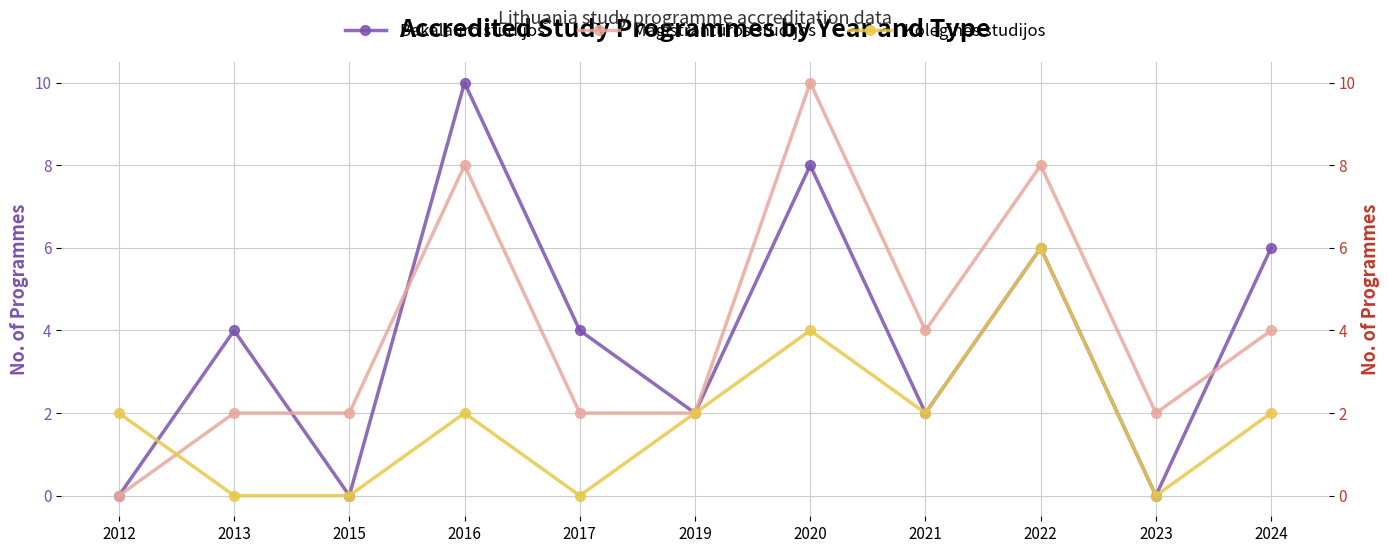

Between which two adjacent categories do Koleginės studijos and Magistrantūros studijos first intersect?

2012 and 2013